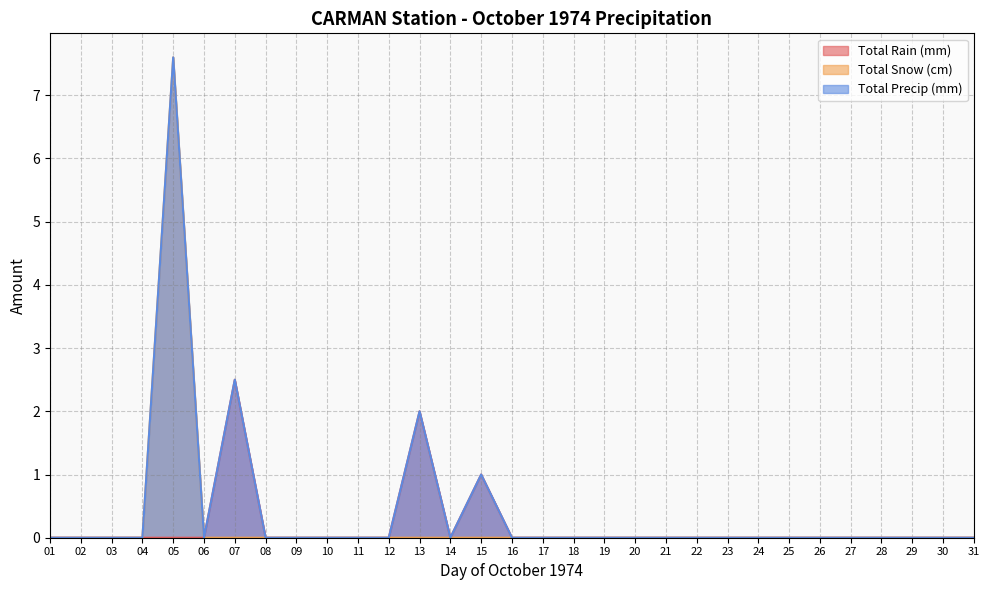

Is it true that Total Snow (cm) equals 4.8 at 03?

False